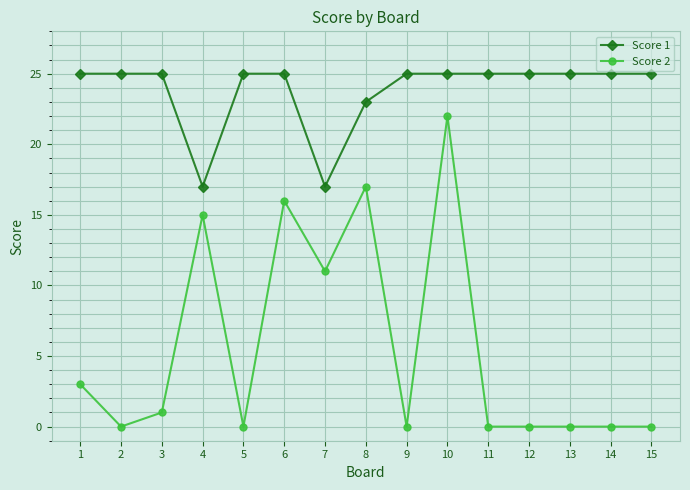

What is the value of the Score 1 point at the 11th from the left?

25